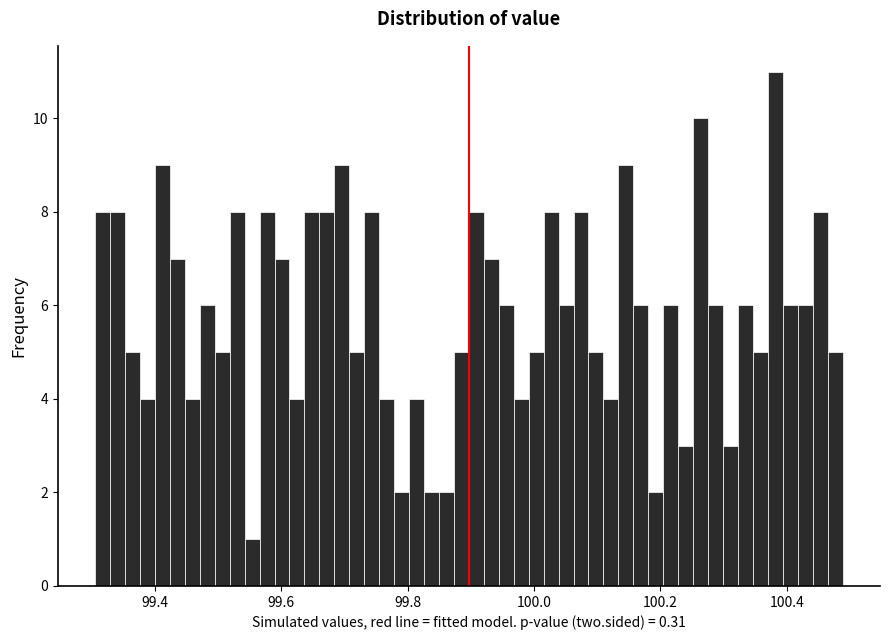

Around what value on the x-axis is the tallest bar? Give the approximate position of its centre, as read against the axis.

100.38